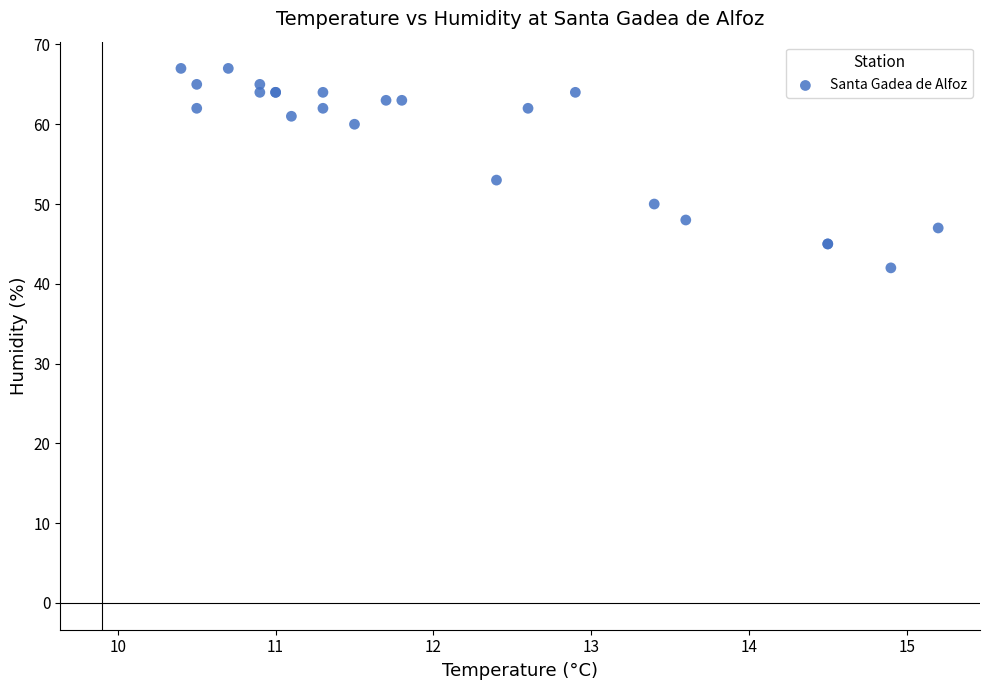

What Y value in the scatter plot is closest to 54?

53